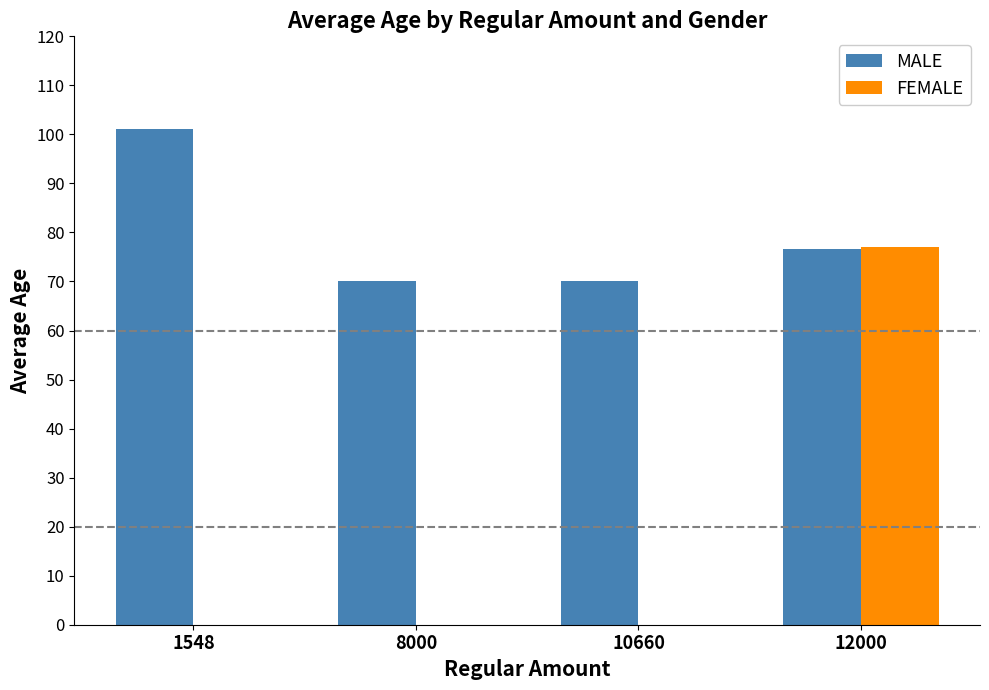

Which series changed the most between 1548 and 8000?

MALE